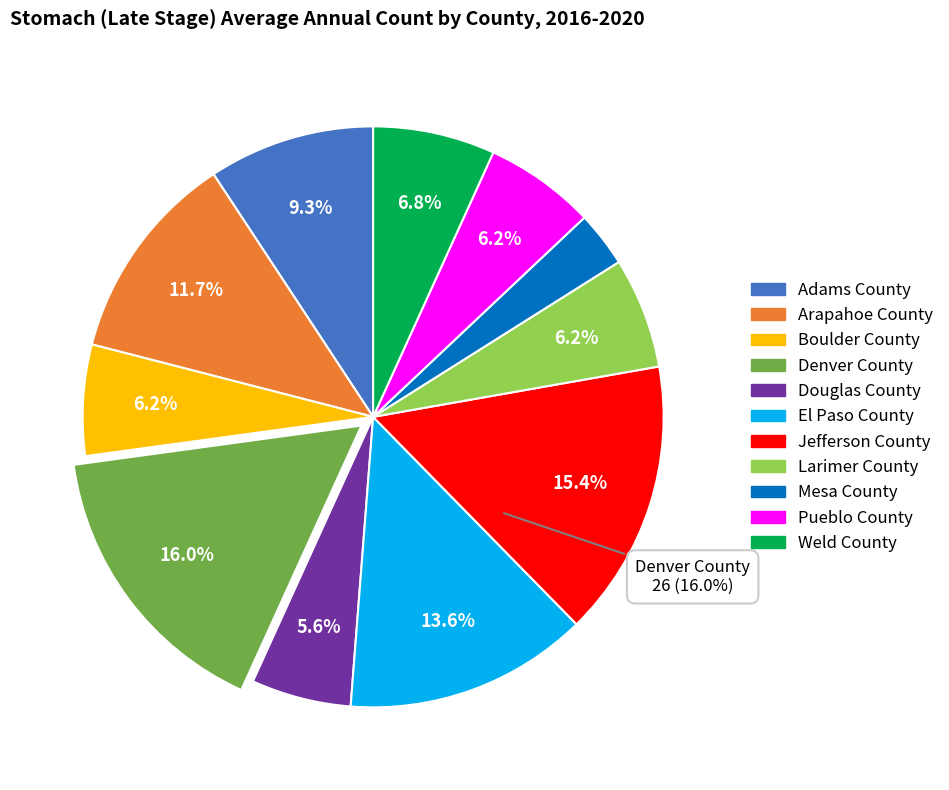

Count the number of slices in the pie.

11